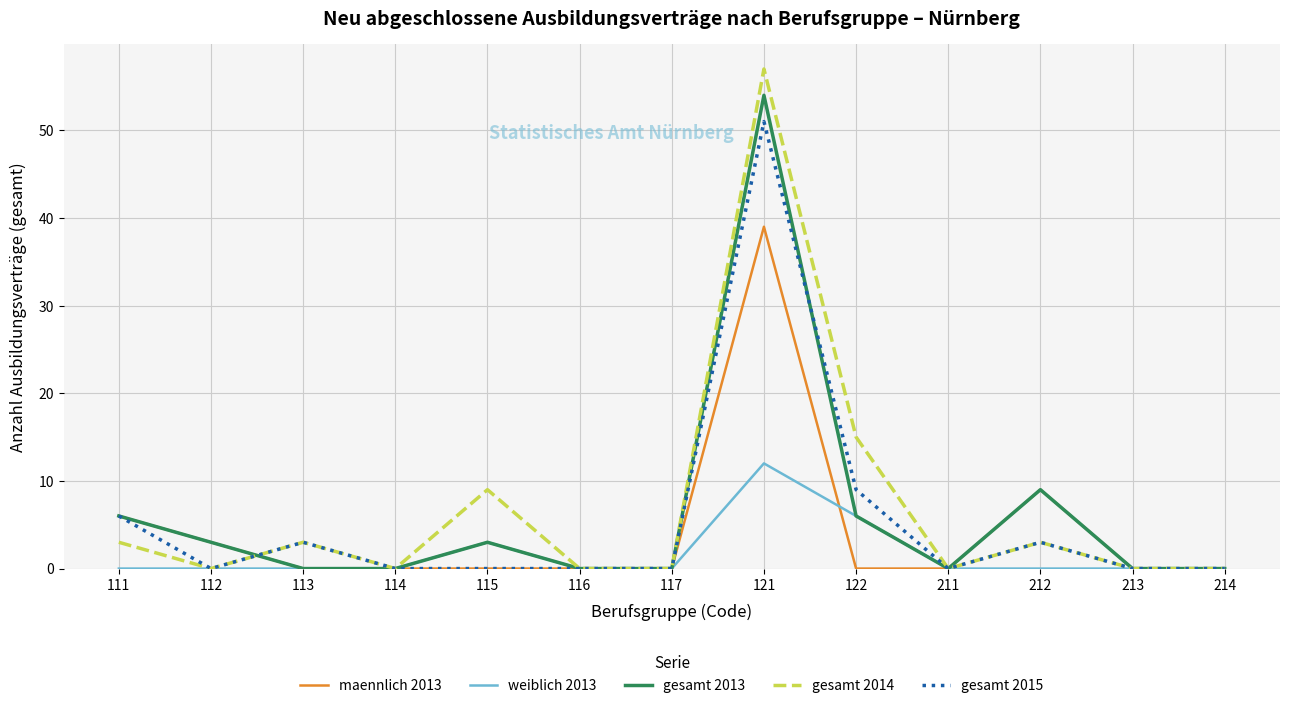

What is the average value of the gesamt 2014 series?

7